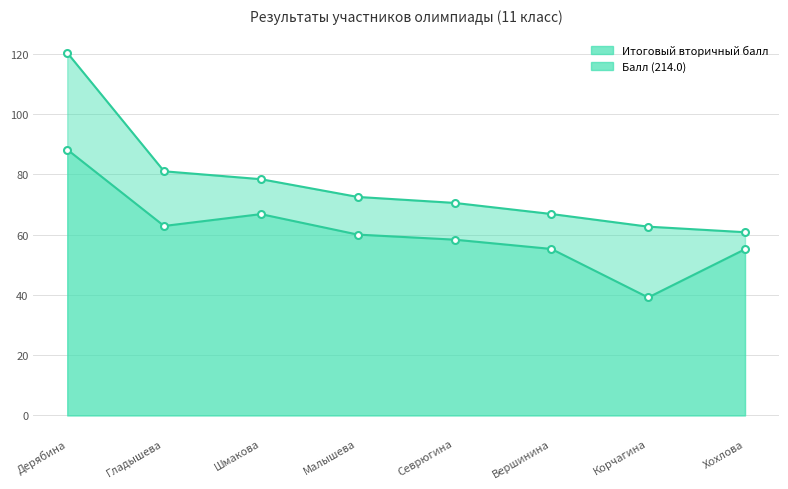

True or false: Итоговый вторичный балл has a value of 55.2 at Вершинина.

True